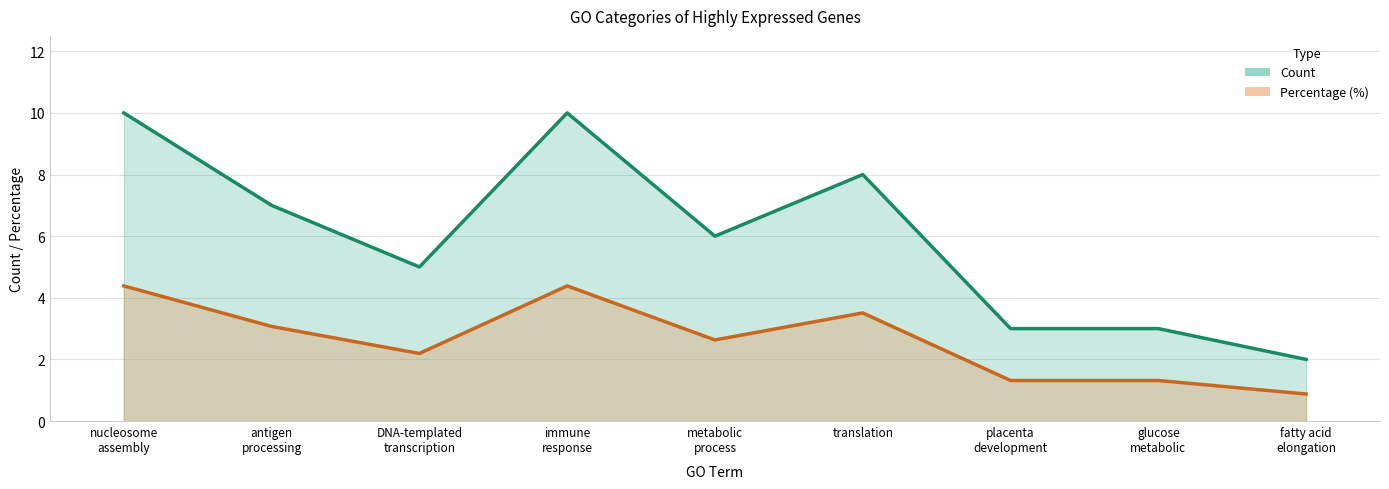

Rank the series at glucose metabolic from highest to lowest value.

Count, Percentage